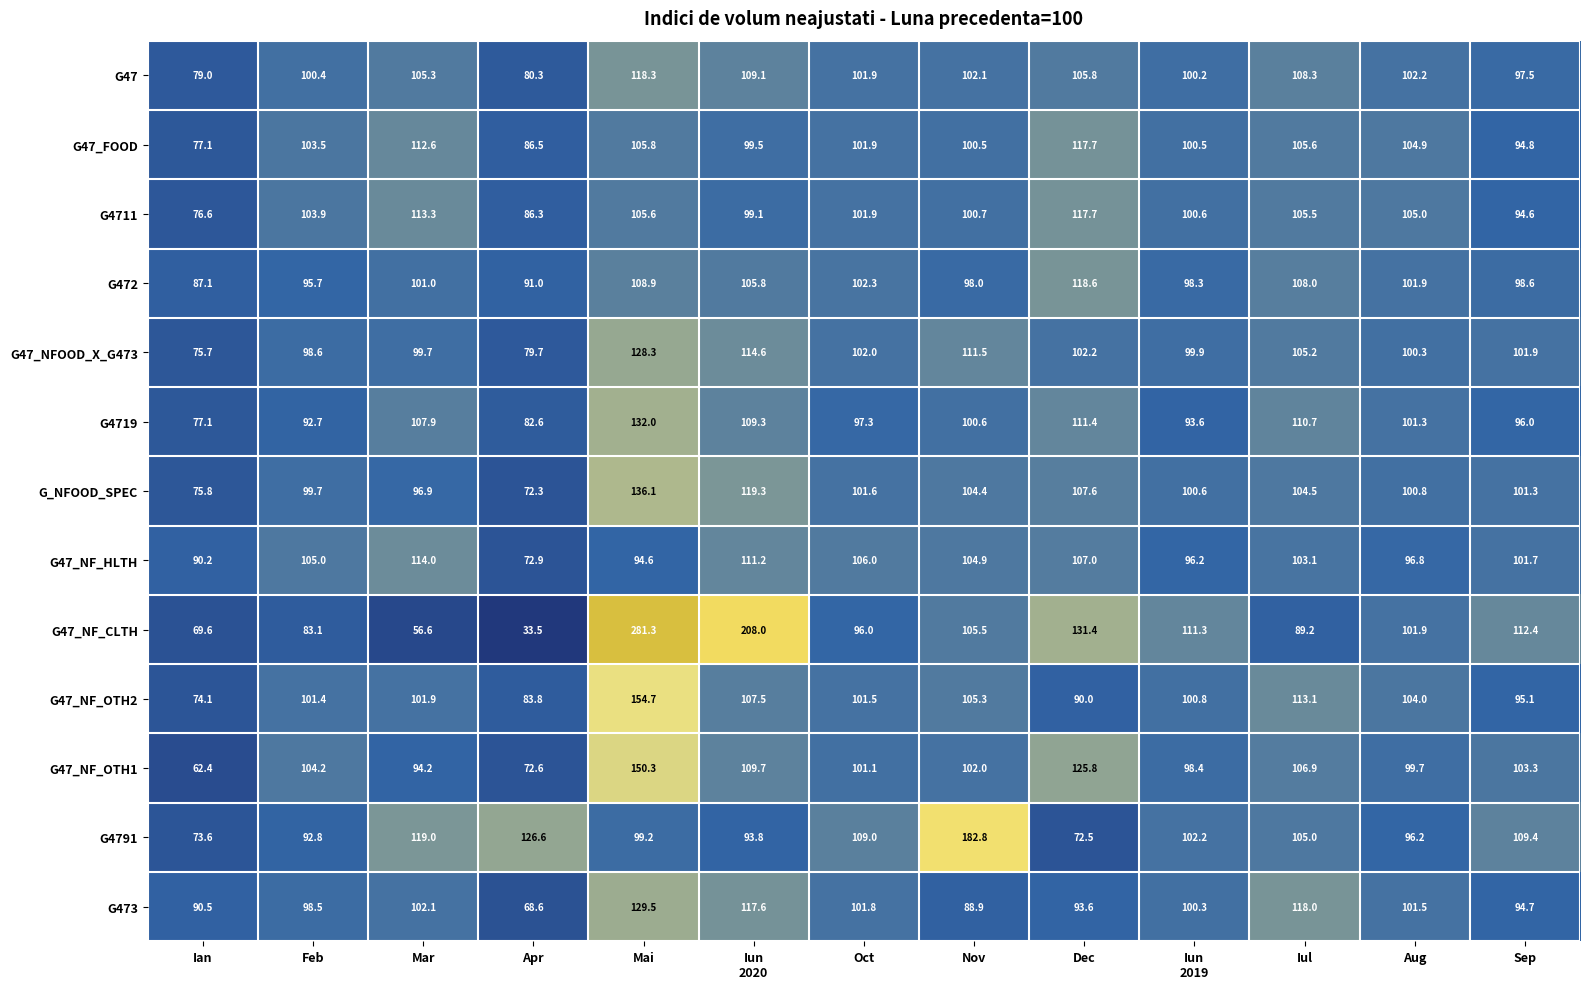

At which label is G47 closest to 98?

Sep